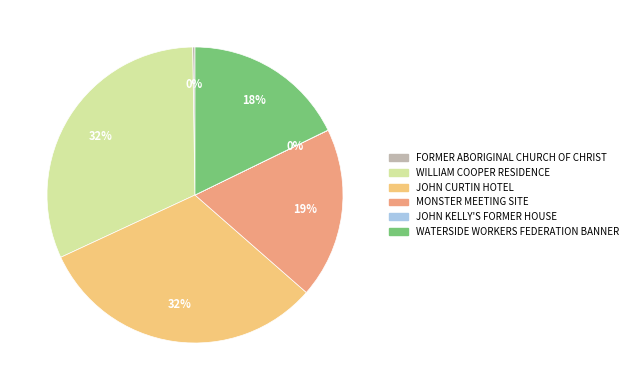

True or false: WILLIAM COOPER RESIDENCE accounts for 32% of the total.

True